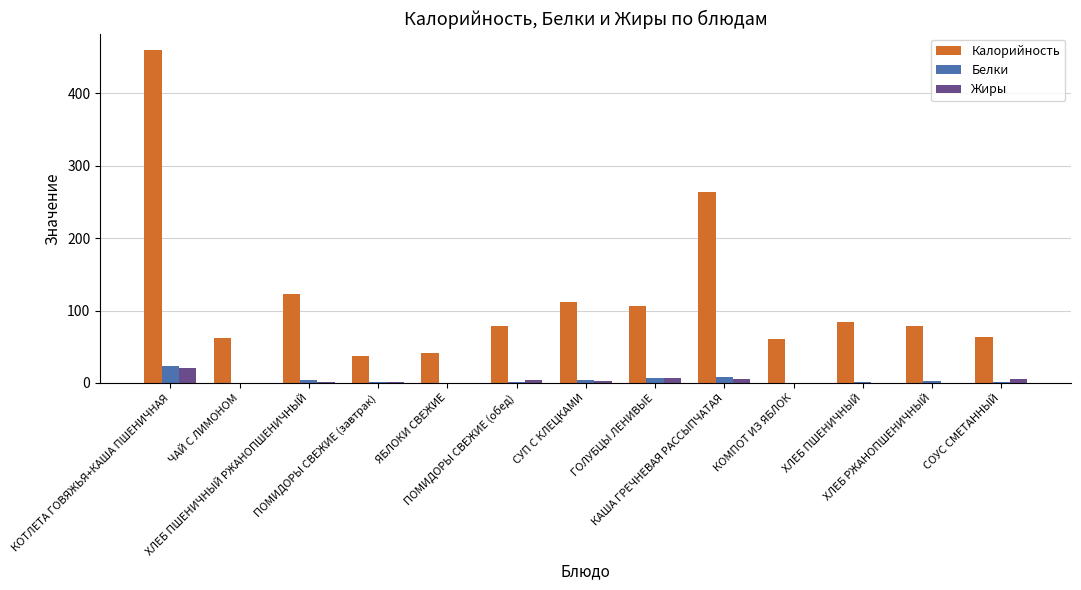

Are the bars horizontal?

No